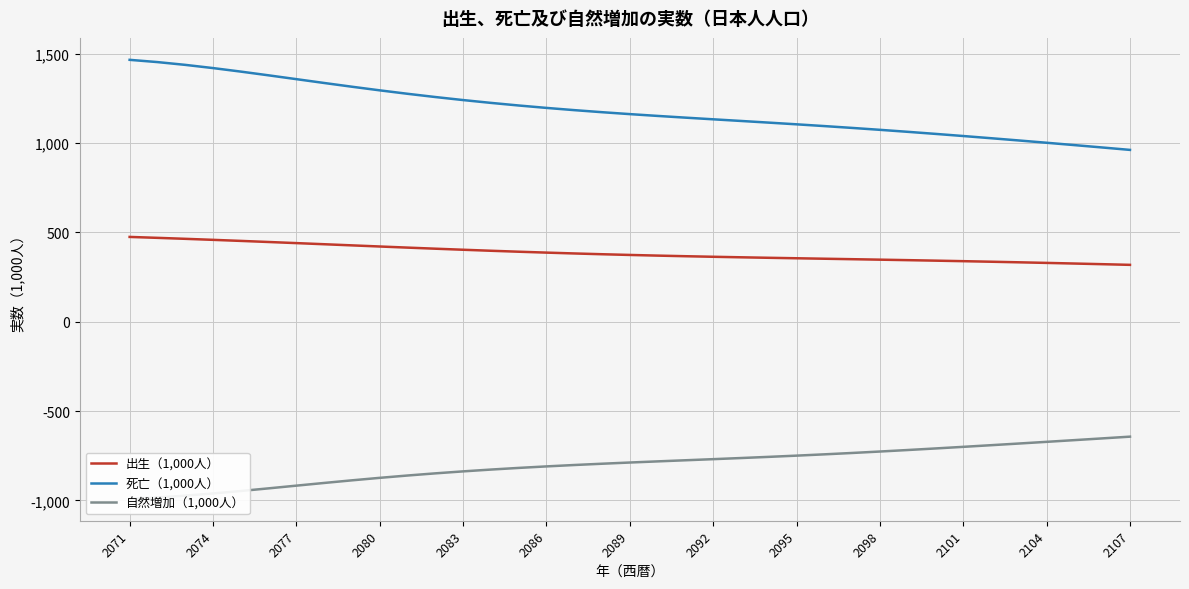

True or false: 出生（1,000人） and 死亡（1,000人） cross at least once.

False